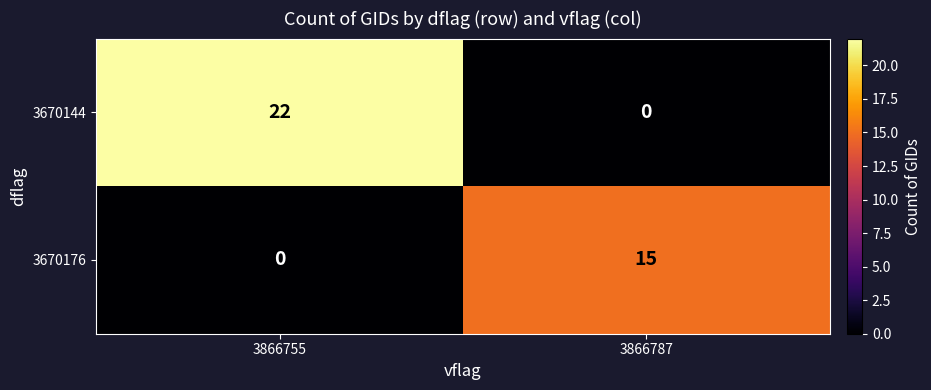

Rank the series by their maximum value, from lowest to highest.

3670176, 3670144